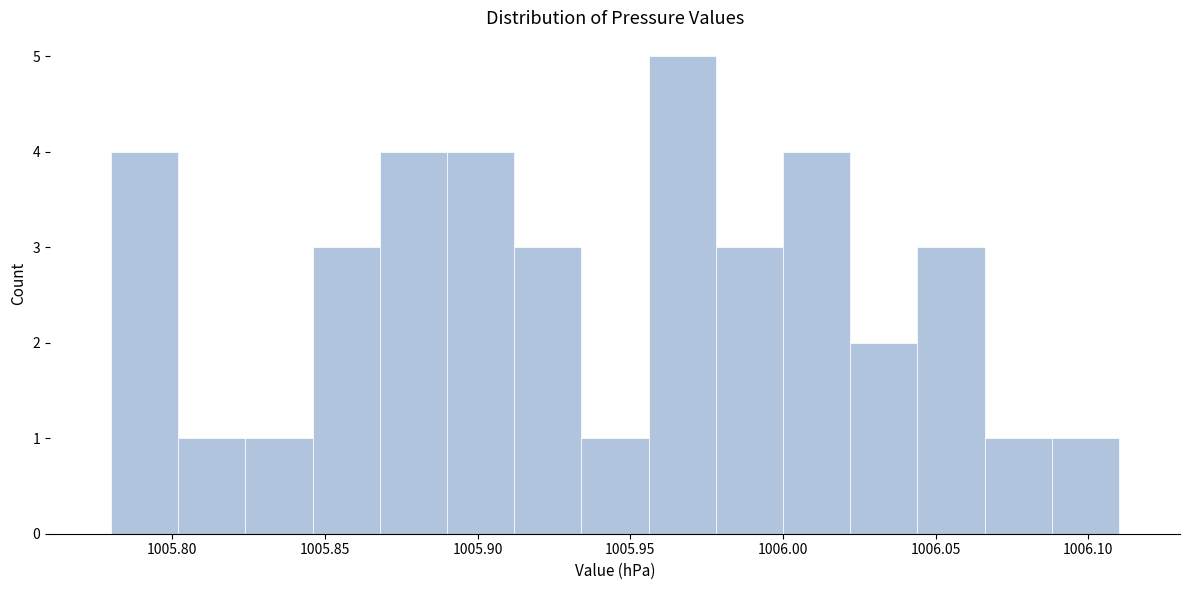

Reading left to right, list every bar in this chart as the range it spans on the x-axis followed by its height. Neither the bar edges nor the heights are printed on the chart, so give them approximately, as read against the axes.

1005.780 to 1005.802: 4
1005.802 to 1005.824: 1
1005.824 to 1005.846: 1
1005.846 to 1005.868: 3
1005.868 to 1005.890: 4
1005.890 to 1005.912: 4
1005.912 to 1005.934: 3
1005.934 to 1005.956: 1
1005.956 to 1005.978: 5
1005.978 to 1006.000: 3
1006.000 to 1006.022: 4
1006.022 to 1006.044: 2
1006.044 to 1006.066: 3
1006.066 to 1006.088: 1
1006.088 to 1006.110: 1